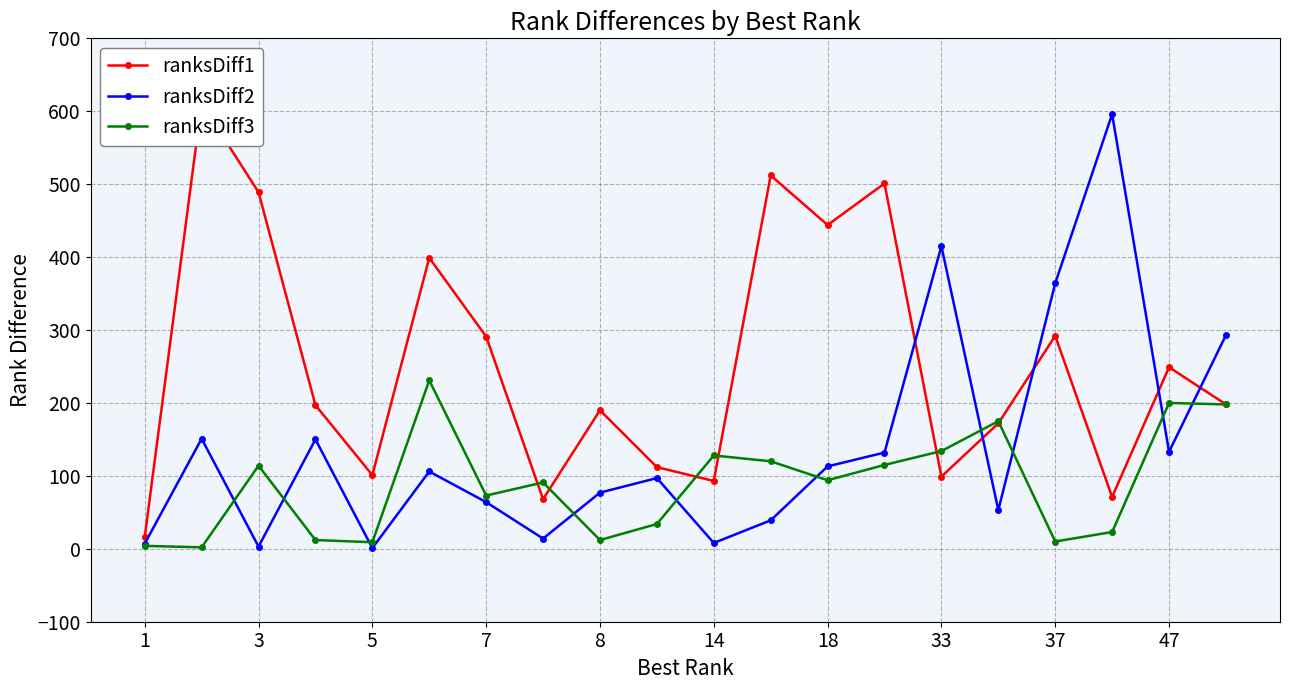

True or false: ranksDiff2 has more than 2 interior local peaks.

True